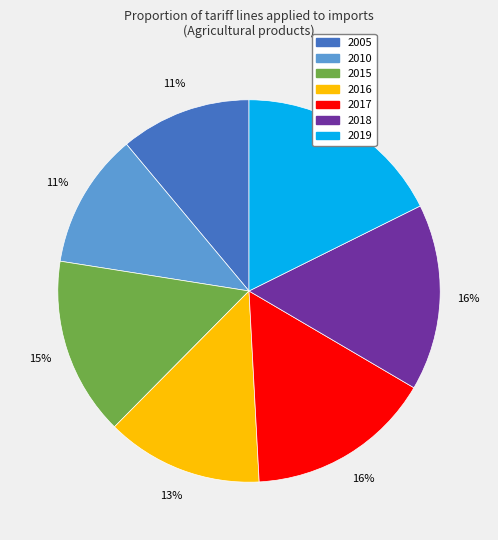

What is the largest slice in the pie chart?

2019